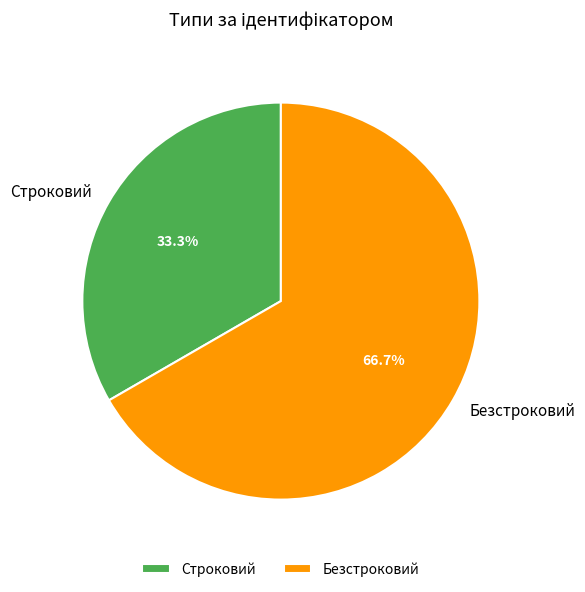

Which slice is the smallest?

Строковий